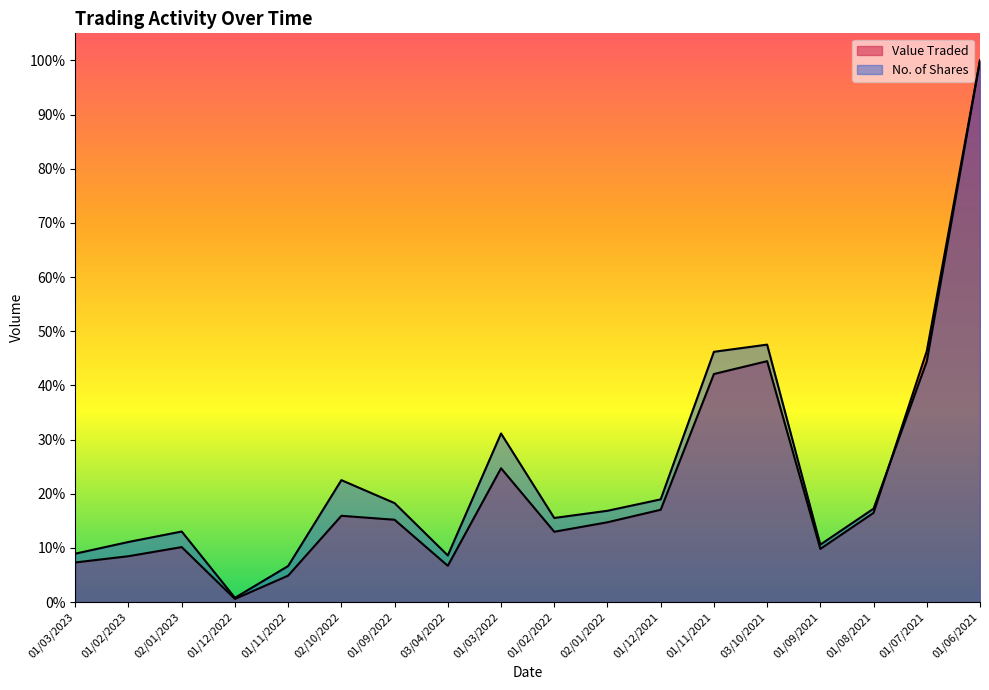

Reading left to right, list all the values displayed in this chart.

Value Traded: 0.1	0.1	0.1	0.0	0.0	0.2	0.2	0.1	0.2	0.1	0.1	0.2	0.4	0.4	0.1	0.2	0.5	1.0
No. of Shares: 0.1	0.1	0.1	0.0	0.1	0.2	0.2	0.1	0.3	0.2	0.2	0.2	0.5	0.5	0.1	0.2	0.4	1.0